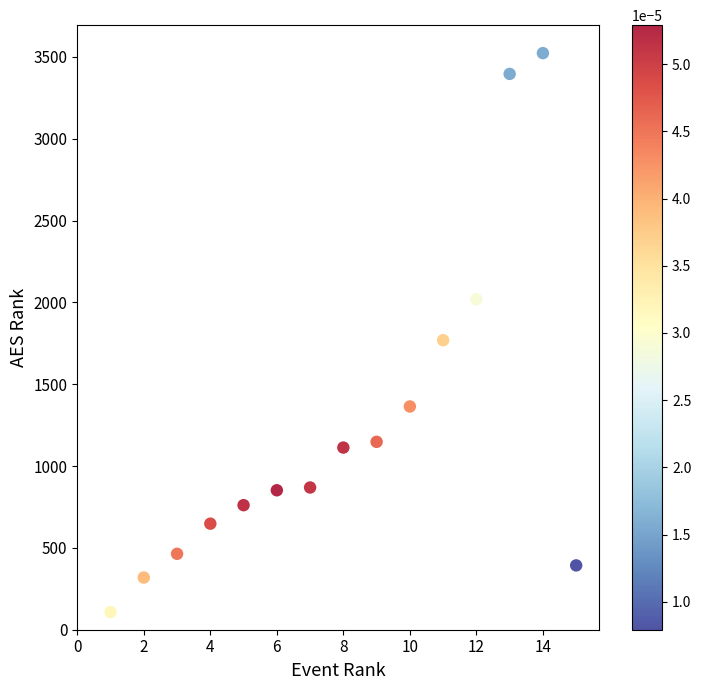

What Y value in the scatter plot is closest to 1815?

1769